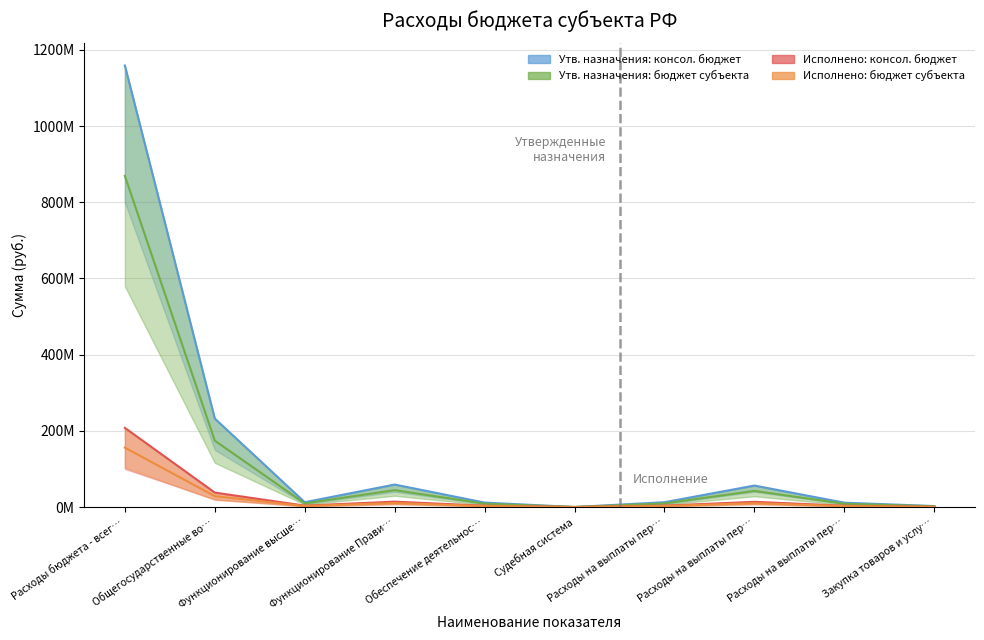

What is the value of the Исполнено: бюджет субъекта point at the 3rd from the left?

2730169.5